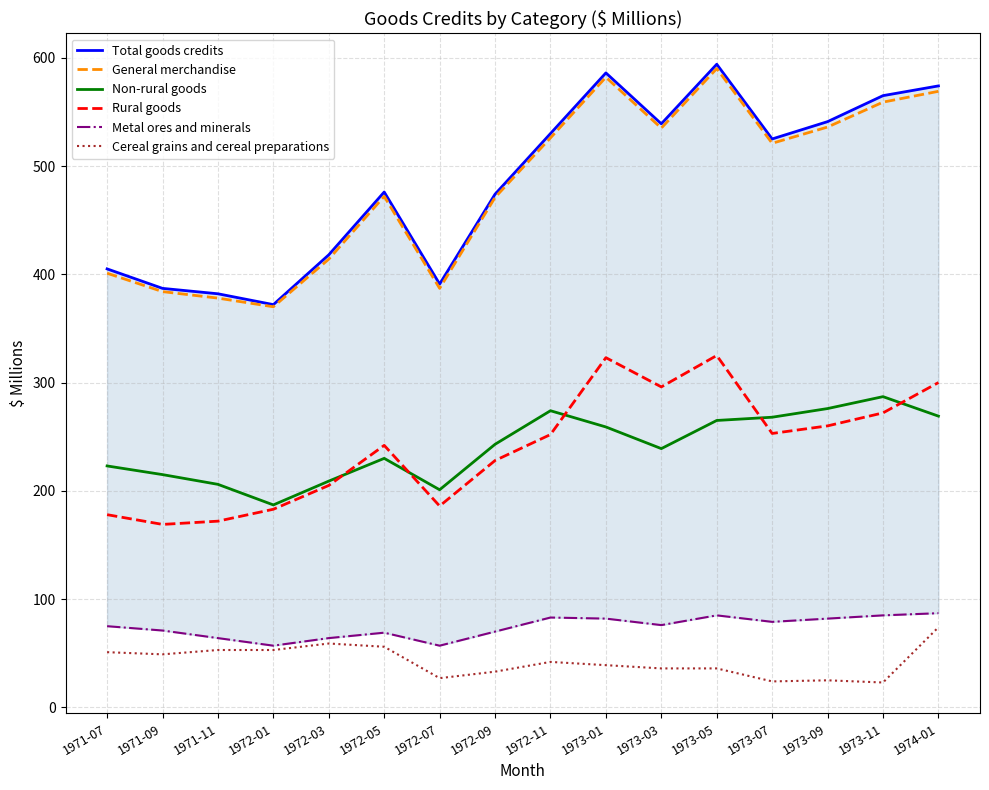

What is the label of the 14th point from the left?

1973-09